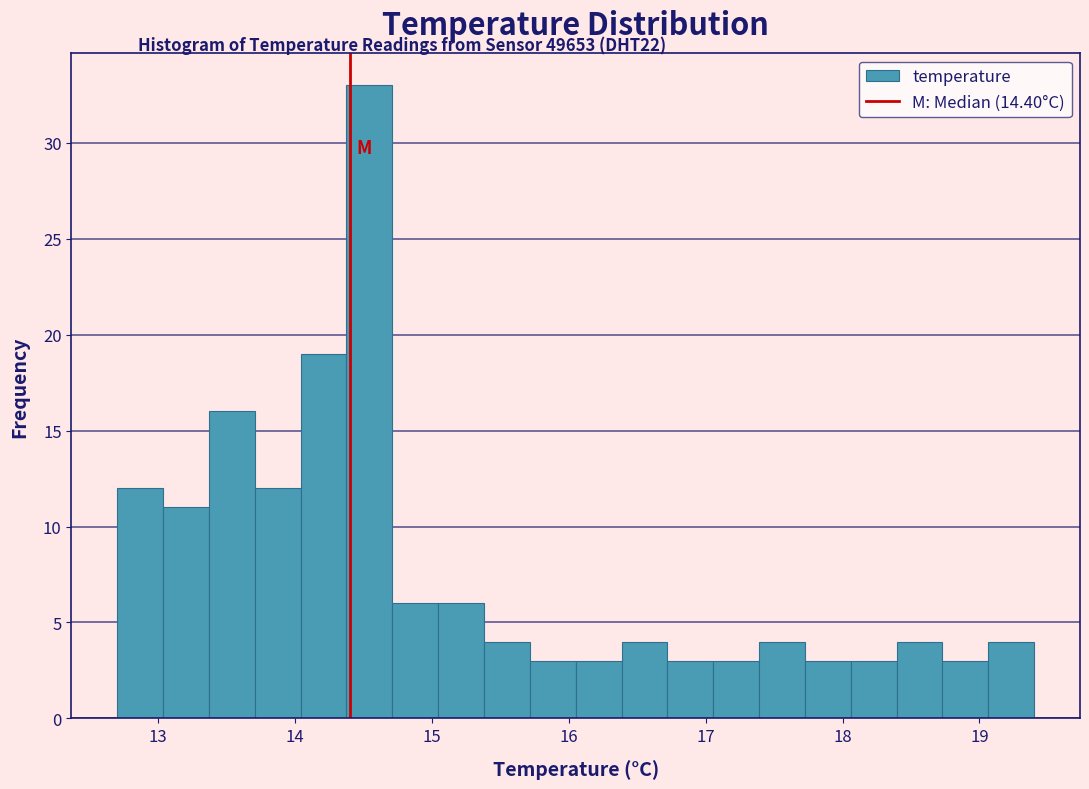

Around what value on the x-axis is the tallest bar? Give the approximate position of its centre, as read against the axis.

14.5